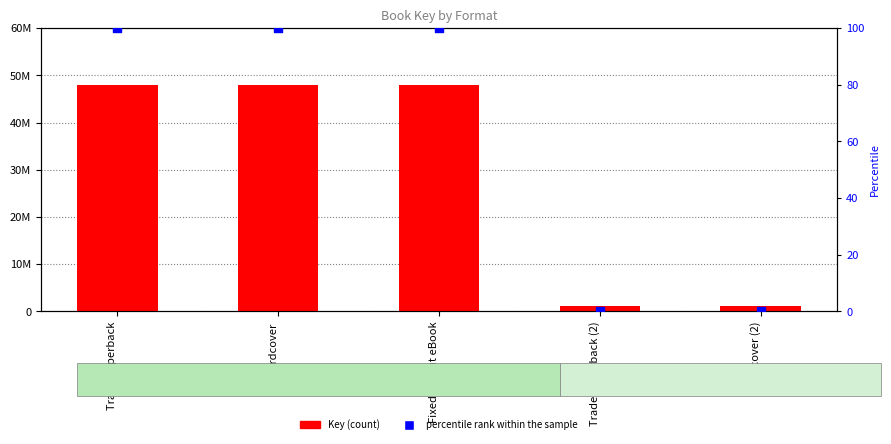

At which category is the sum across all series the highest?

Trade Paperback